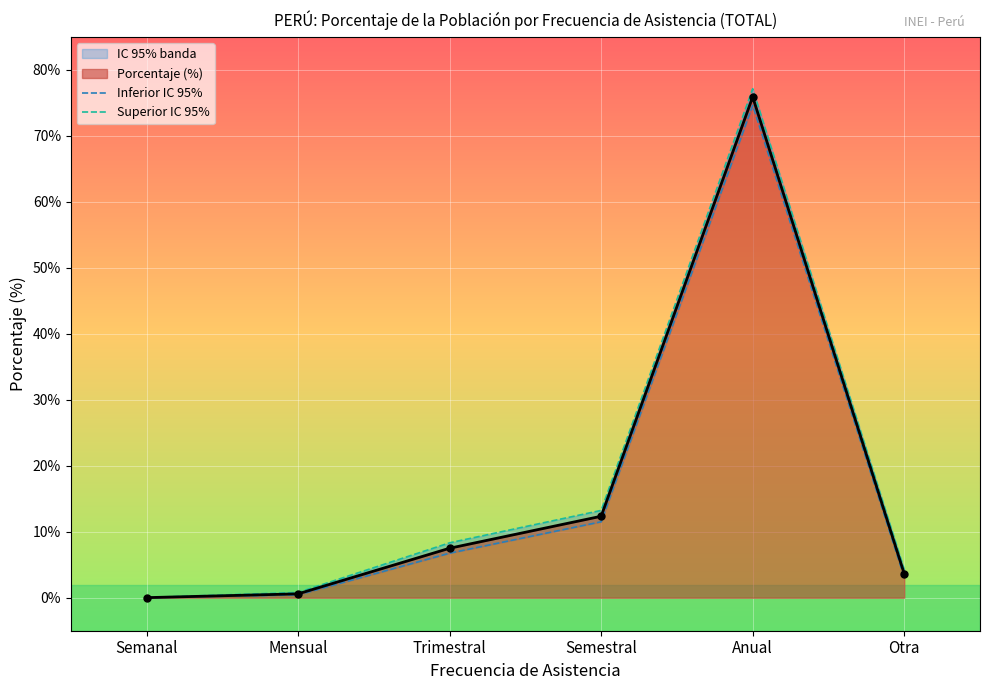

The Superior IC 95% series shows 77.1 at Anual. True or false?

True